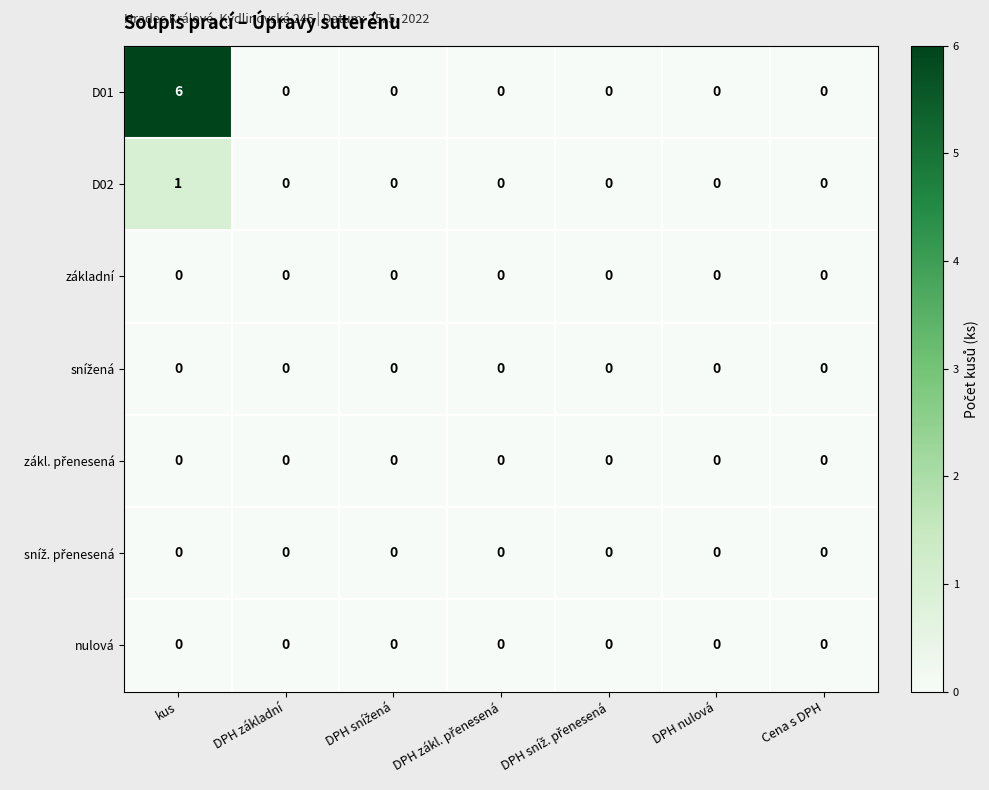

At which category does the chart reach its peak across all series?

kus